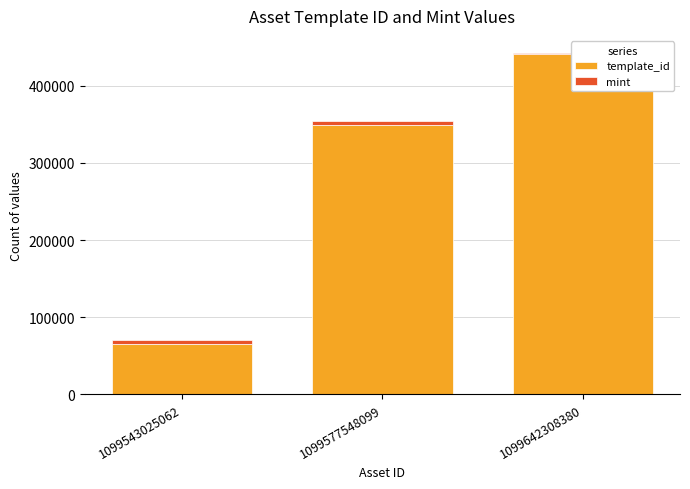

How many series are shown in this chart?

2